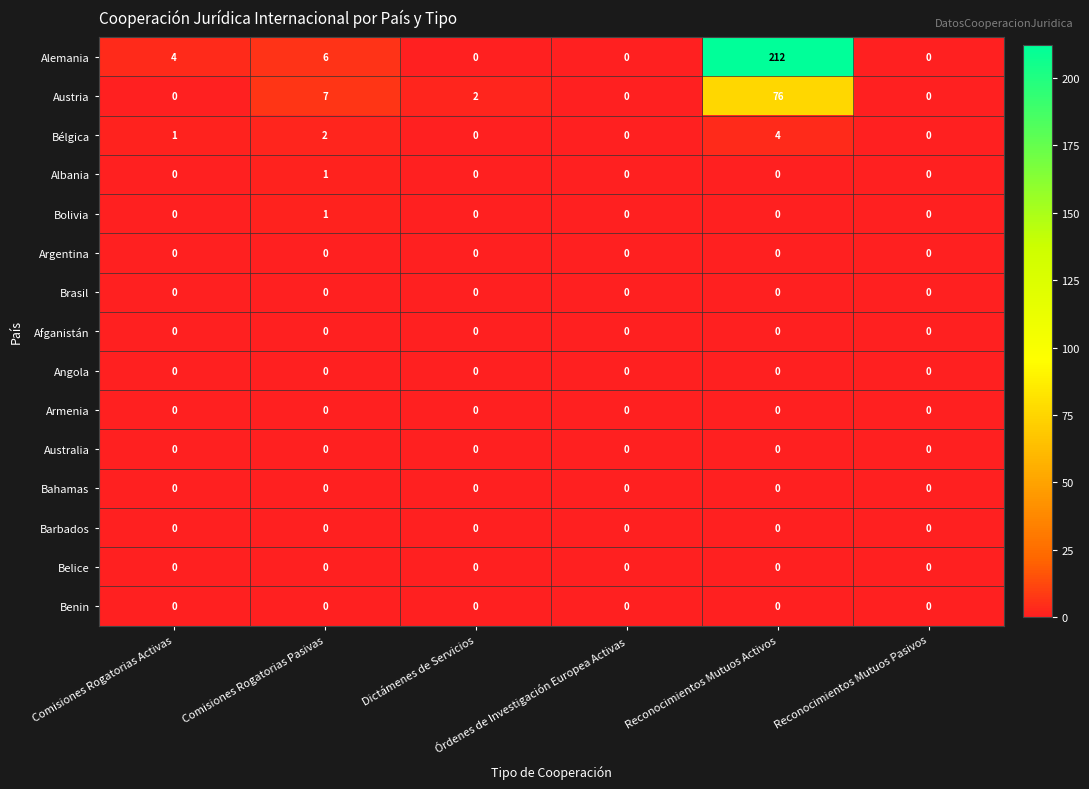

Which series has the largest range (max minus min)?

Alemania